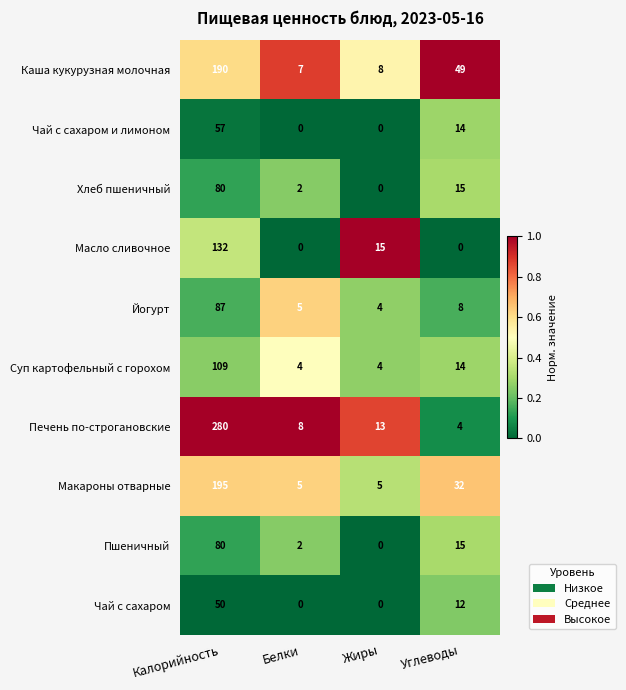

What is the average value of the Чай с сахаром series?

16